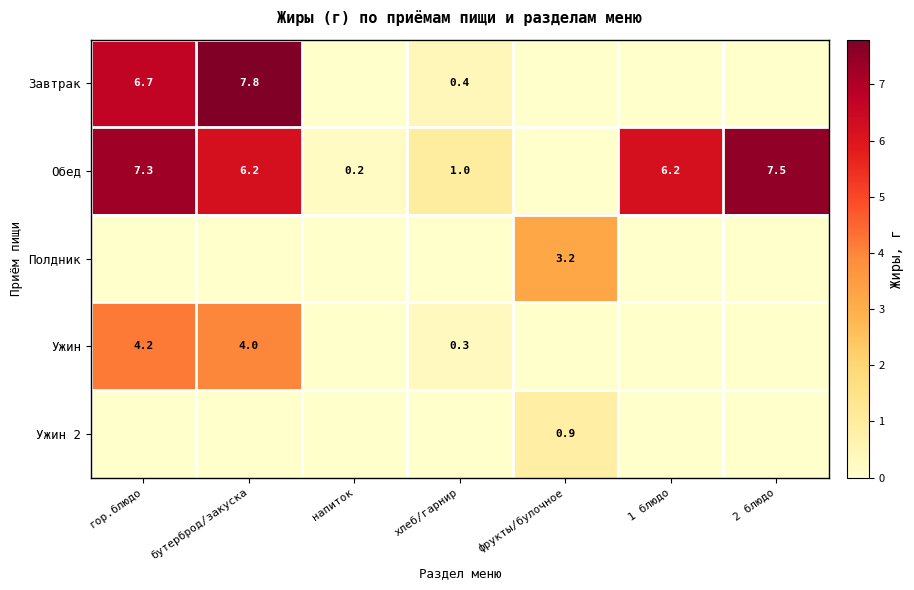

Is the value of Ужин 2 at напиток greater than the value of Завтрак at 2 блюдо?

No